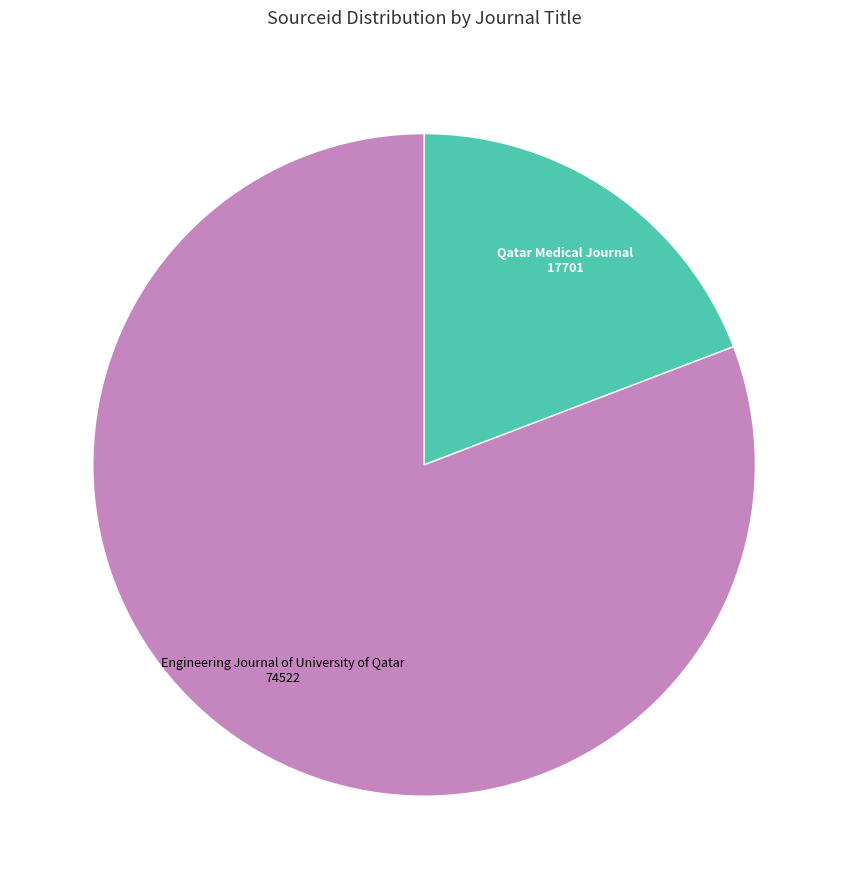

Which slice is the largest?

Engineering Journal of University of Qatar